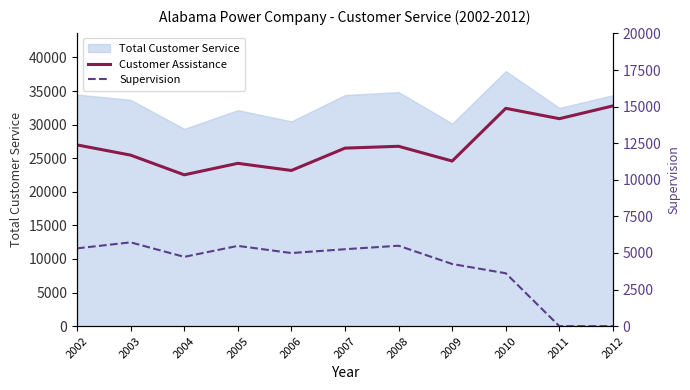

What is the difference between the second highest and second lowest values in the Supervision series?

5495